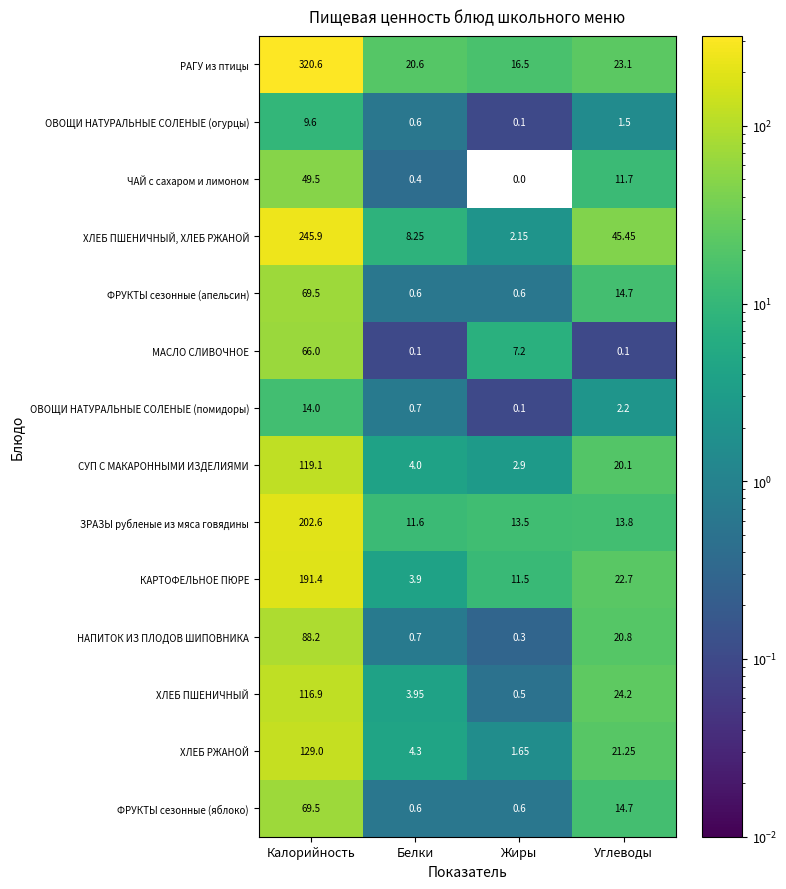

Which series has the widest spread of values?

РАГУ из птицы